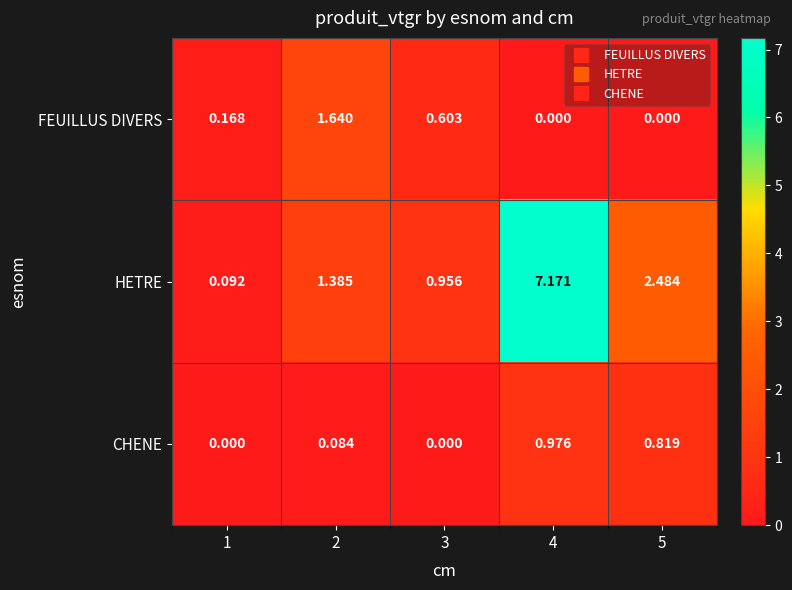

Between 2 and 4, which series saw the biggest shift?

HETRE